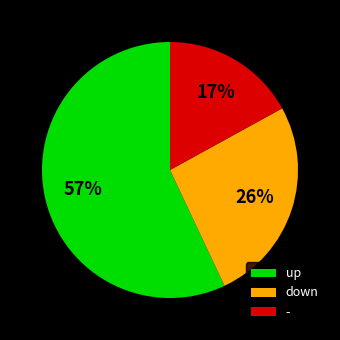

How many slices are in this pie chart?

3